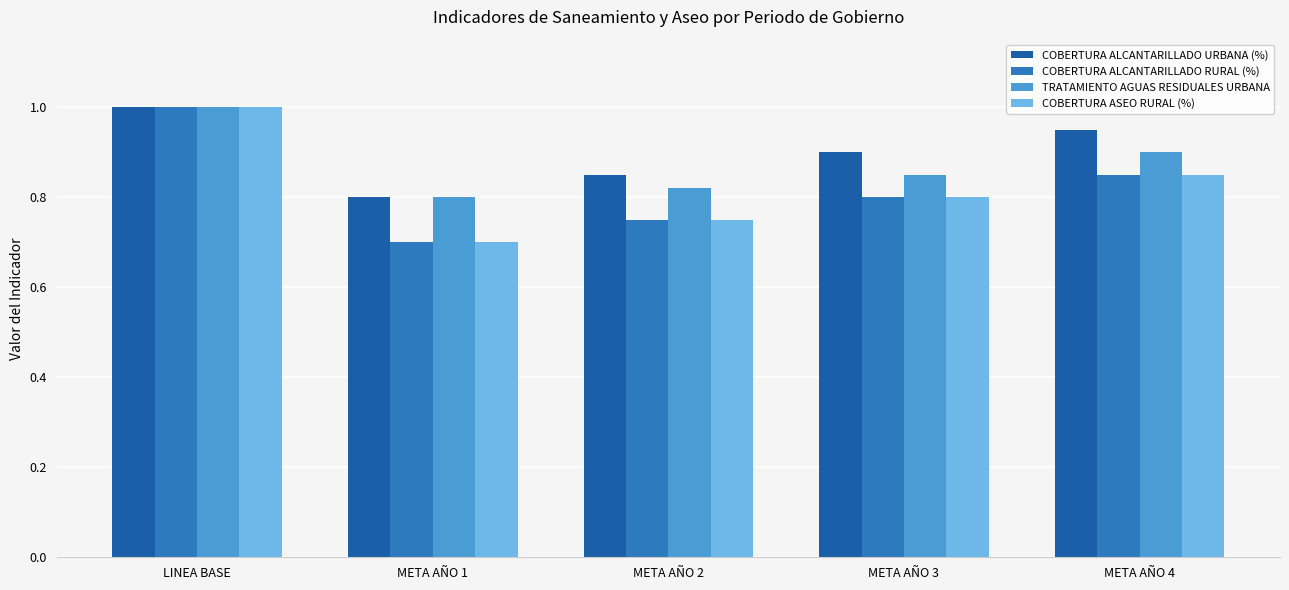

At which label is COBERTURA ALCANTARILLADO URBANA (%) closest to 0?

META AÑO 1